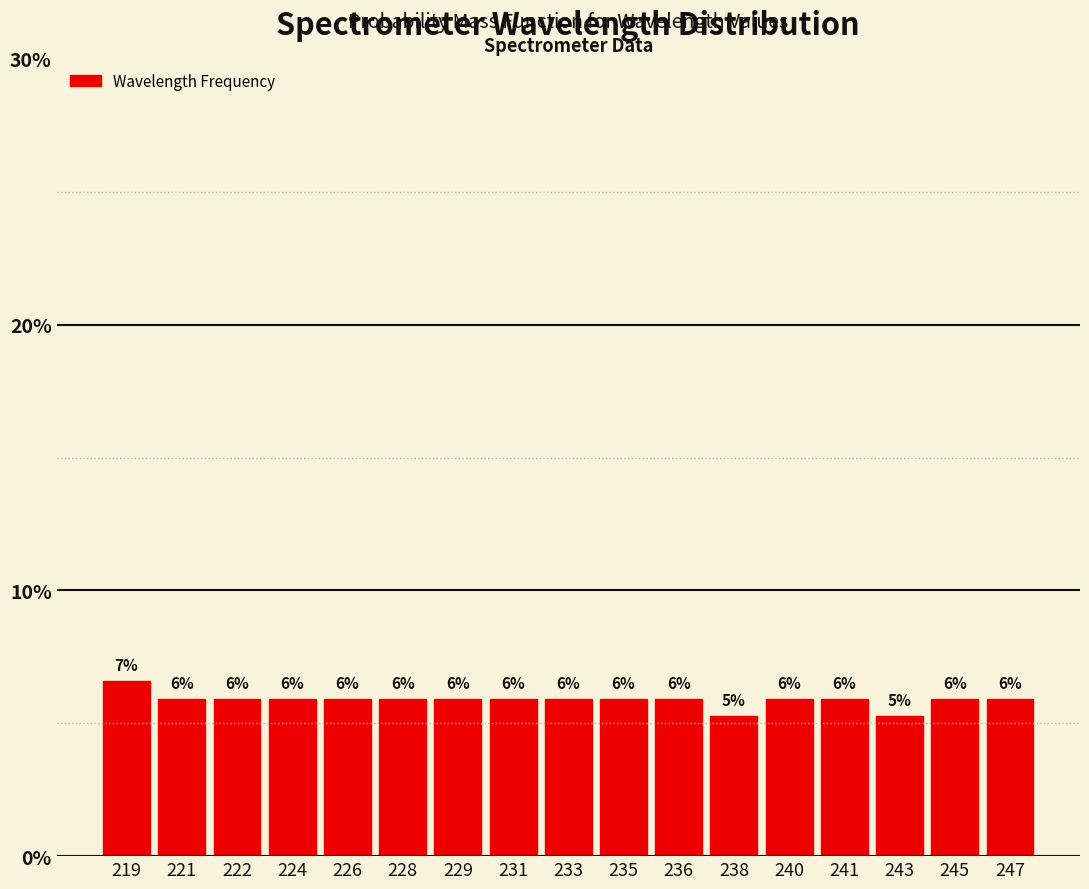

Are the bars horizontal?

No